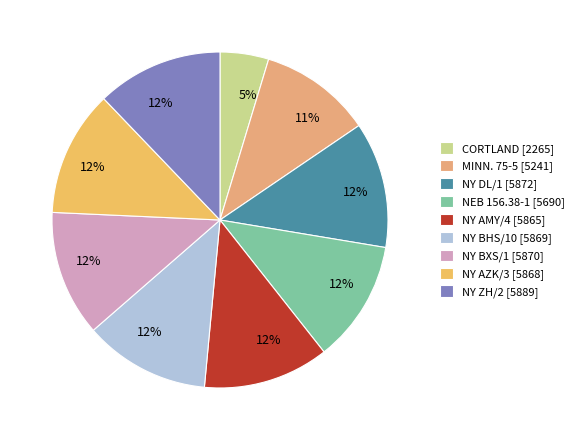

True or false: NY BHS/10 accounts for 5% of the total.

False